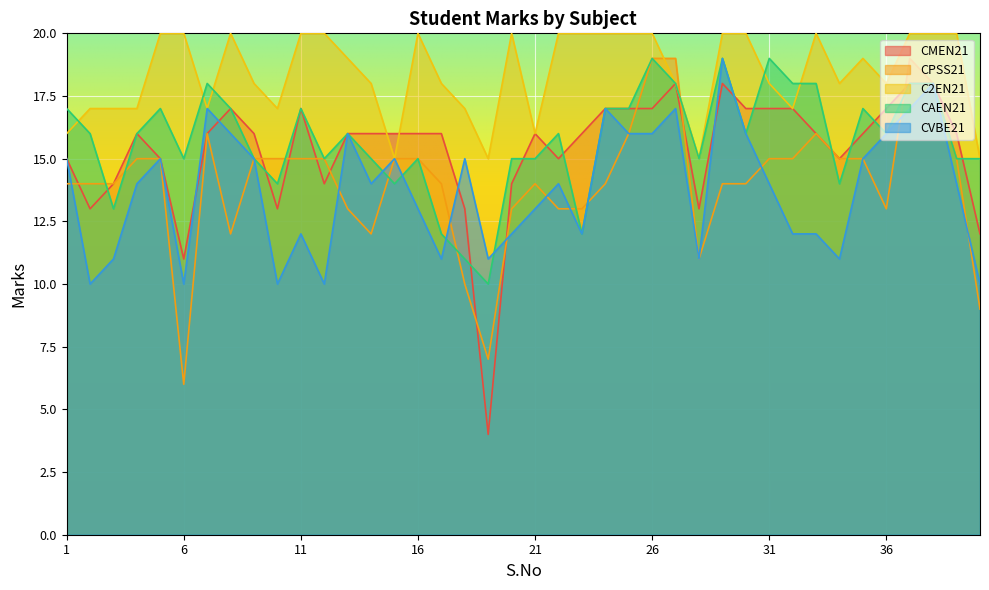

Reading left to right, list all the values displayed in this chart.

CMEN21: 1=15	2=13	3=14	4=16	5=15	6=11	7=16	8=17	9=16	10=13	11=17	12=14	13=16	14=16	15=16	16=16	17=16	18=13	19=4	20=14	21=16	22=15	23=16	24=17	25=17	26=17	27=18	28=13	29=18	30=17	31=17	32=17	33=16	34=15	35=16	36=17	37=18	38=18	39=16	40=12
CPSS21: 1=14	2=14	3=14	4=15	5=15	6=6	7=16	8=12	9=15	10=15	11=15	12=15	13=13	14=12	15=15	16=15	17=14	18=10	19=7	20=13	21=14	22=13	23=13	24=14	25=16	26=19	27=19	28=11	29=14	30=14	31=15	32=15	33=16	34=15	35=15	36=13	37=19	38=18	39=15	40=9
C2EN21: 1=16	2=17	3=17	4=17	5=20	6=20	7=17	8=20	9=18	10=17	11=20	12=20	13=19	14=18	15=15	16=20	17=18	18=17	19=15	20=20	21=16	22=20	23=20	24=20	25=20	26=20	27=18	28=15	29=20	30=20	31=18	32=17	33=20	34=18	35=19	36=18	37=20	38=20	39=20	40=15
CAEN21: 1=17	2=16	3=13	4=16	5=17	6=15	7=18	8=17	9=15	10=14	11=17	12=15	13=16	14=15	15=14	16=15	17=12	18=11	19=10	20=15	21=15	22=16	23=12	24=17	25=17	26=19	27=18	28=15	29=19	30=16	31=19	32=18	33=18	34=14	35=17	36=16	37=18	38=18	39=15	40=15
CVBE21: 1=15	2=10	3=11	4=14	5=15	6=10	7=17	8=16	9=15	10=10	11=12	12=10	13=16	14=14	15=15	16=13	17=11	18=15	19=11	20=12	21=13	22=14	23=12	24=17	25=16	26=16	27=17	28=11	29=19	30=16	31=14	32=12	33=12	34=11	35=15	36=16	37=17	38=18	39=14	40=10